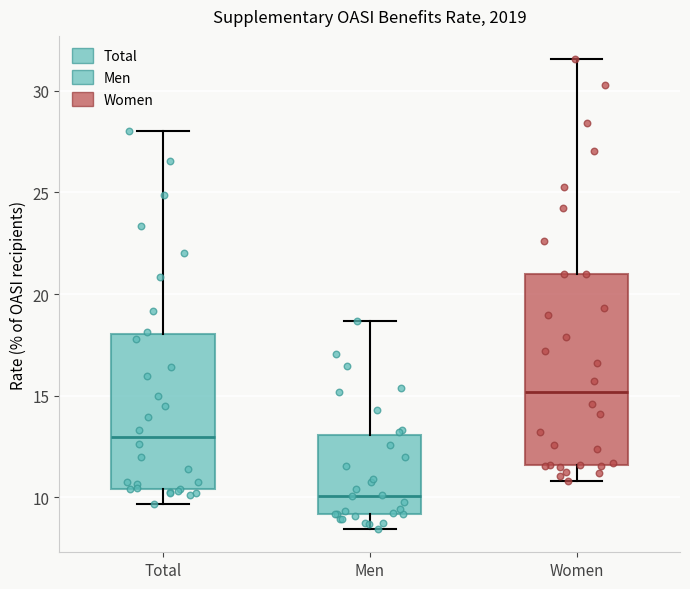

Comparing the boxes themselves (not the whiskers), which one is the tallest?

Women